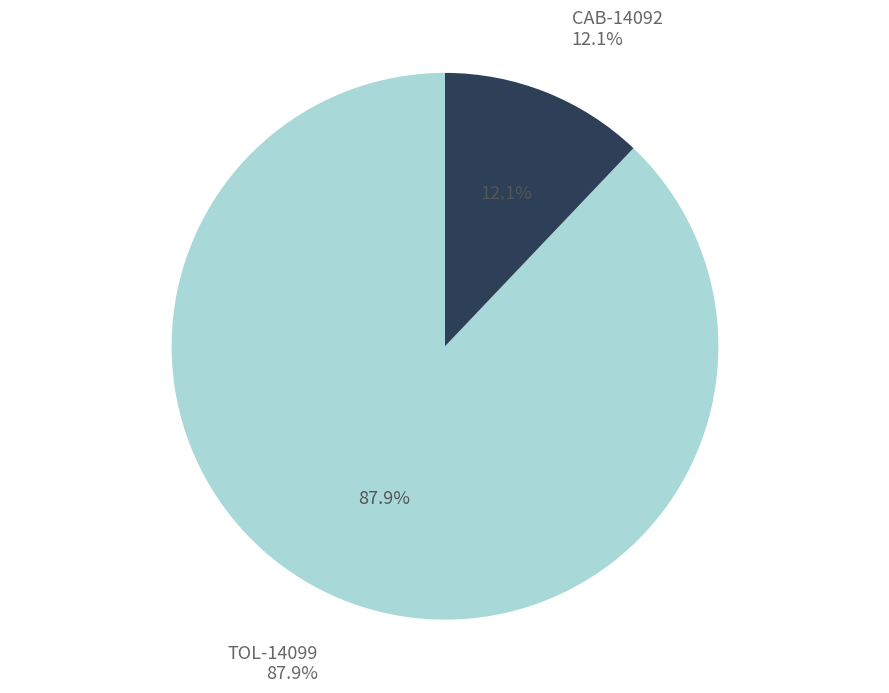

Rank the categories by value from lowest to highest.

CAB-14092, TOL-14099